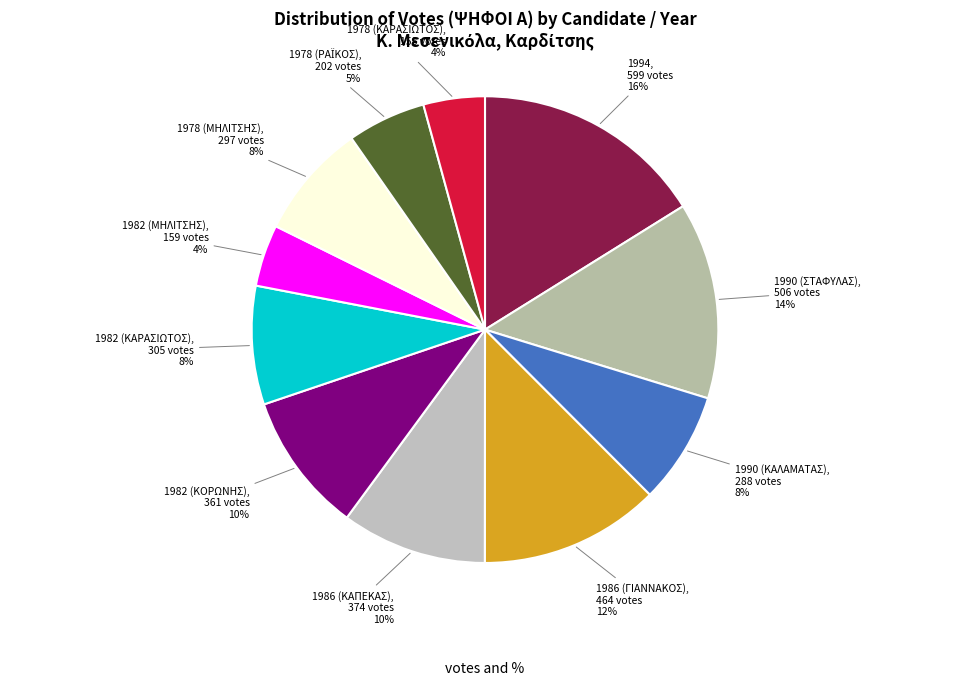

Which slice is the largest?

1994